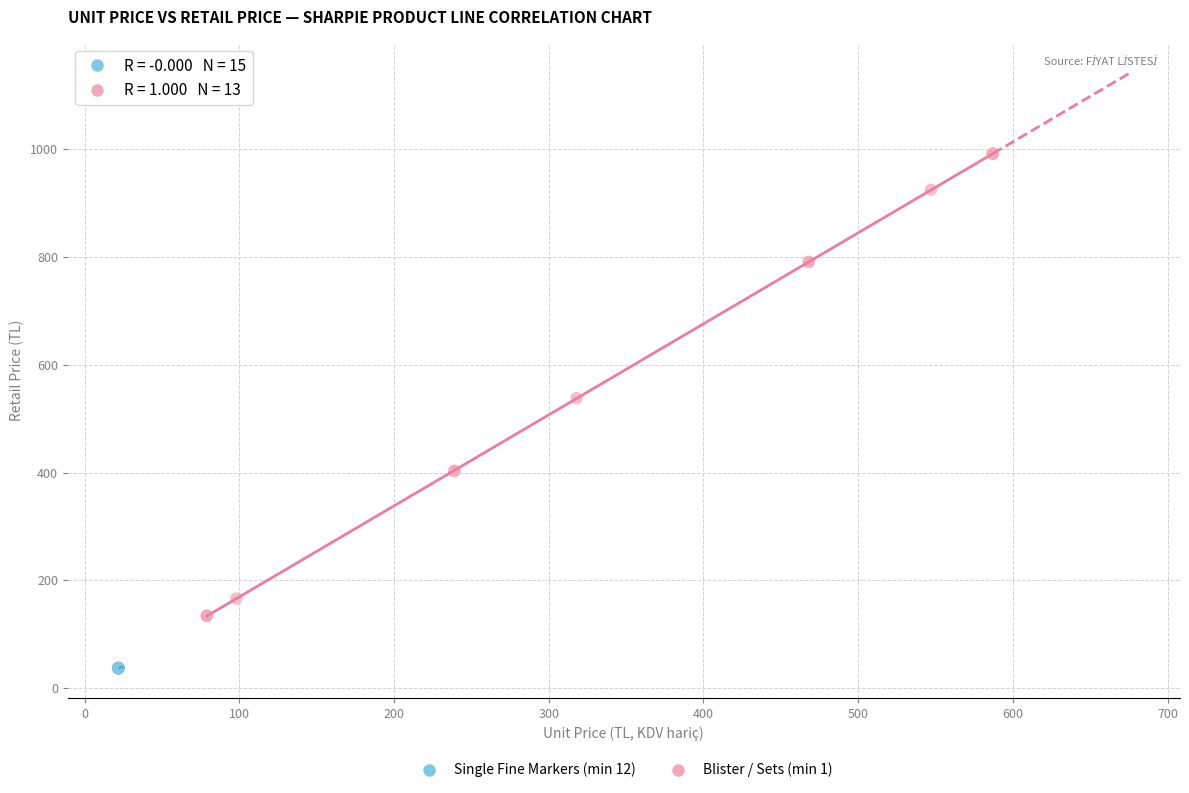

Which series contains the highest Y value?

Blister / Sets (min 1)